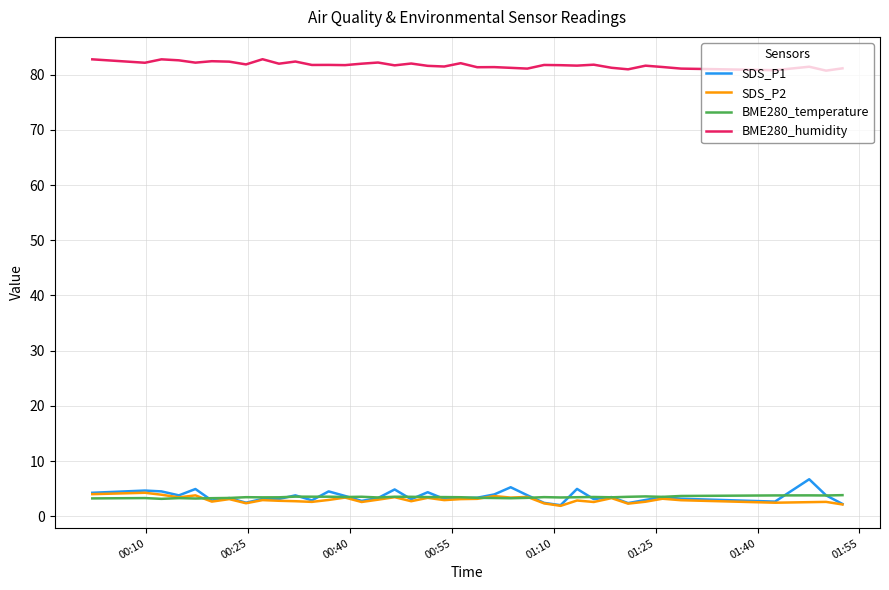

True or false: BME280_humidity and SDS_P2 intersect in this chart.

False